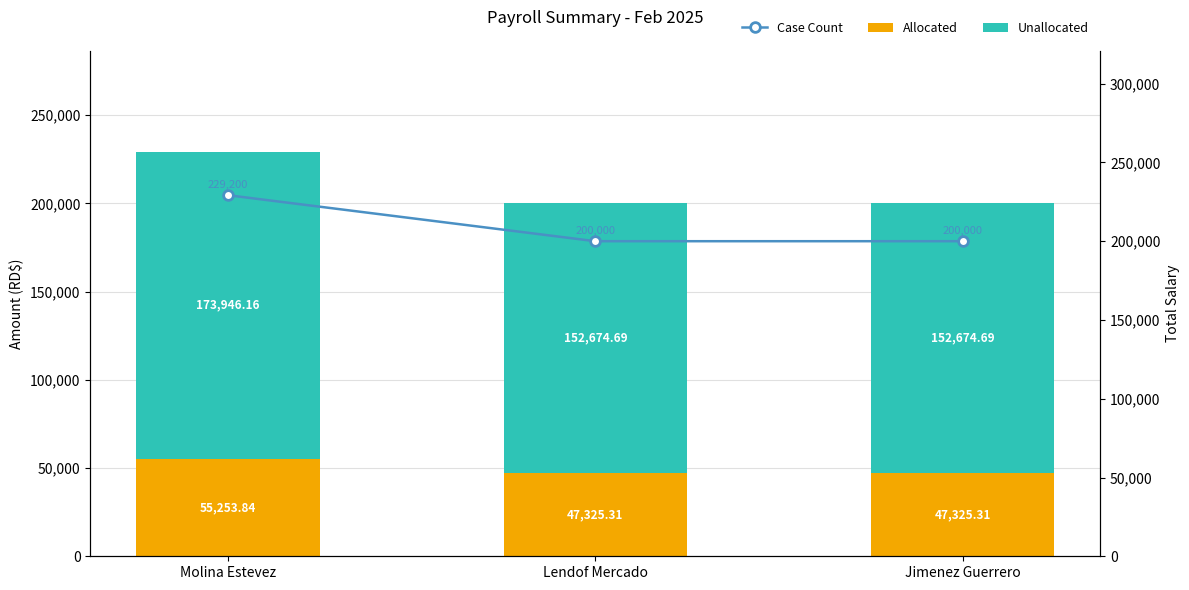

What is the sum of the Case Count values at Jimenez Guerrero and Molina Estevez?

429200.0